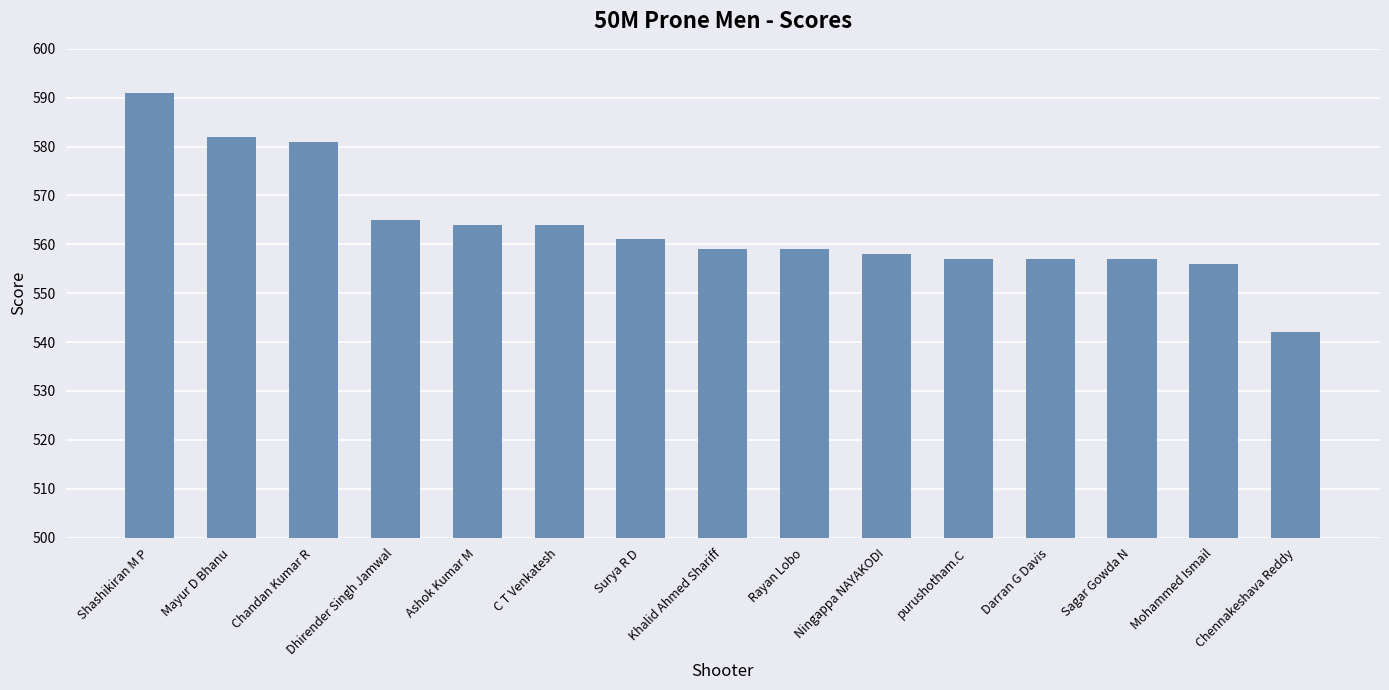

Count the number of categories in the chart.

15